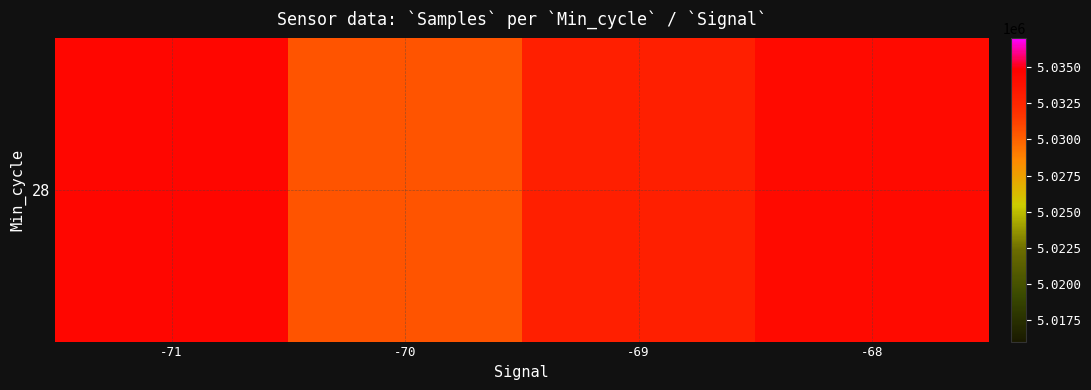

At which label is the value closest to 5032498?

-69